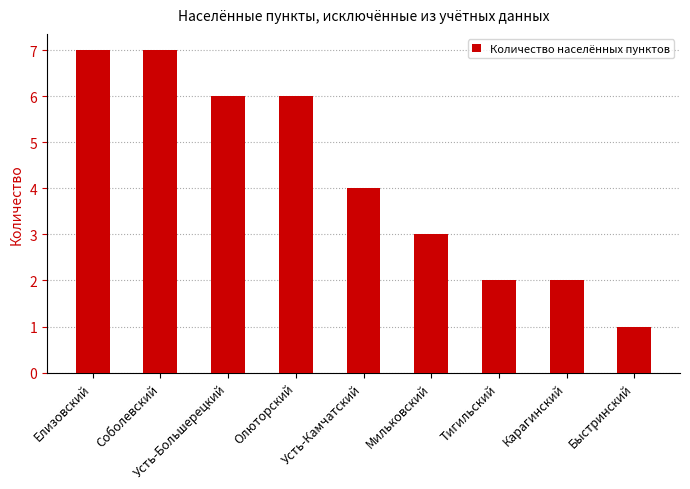

What is the difference between the values at Тигильский and Елизовский?

5